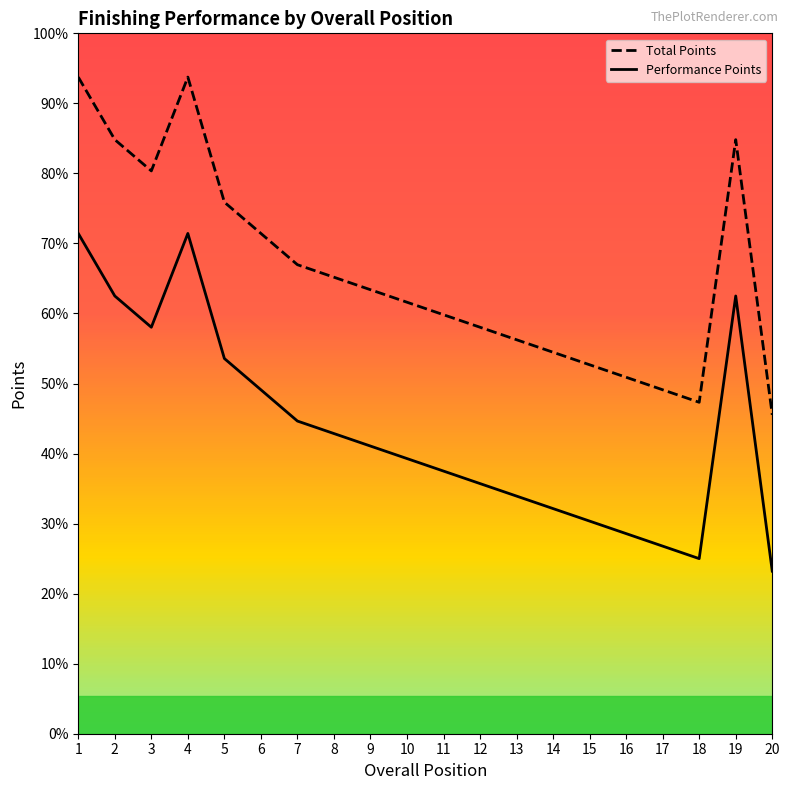

At which category is the sum across all series the highest?

1